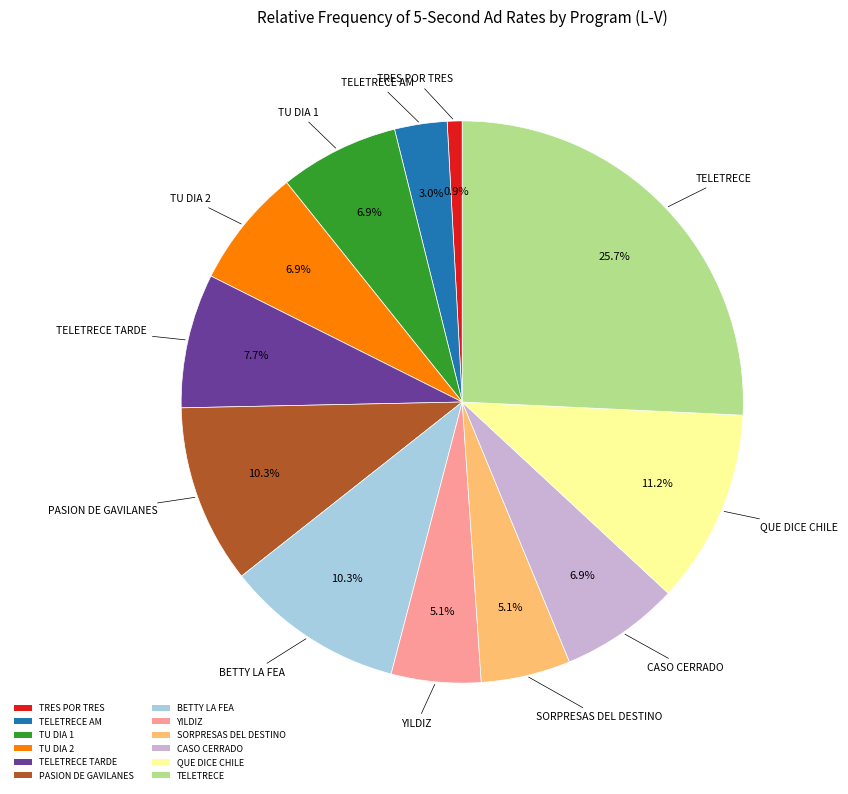

Is TU DIA 2 the majority of the pie?

No